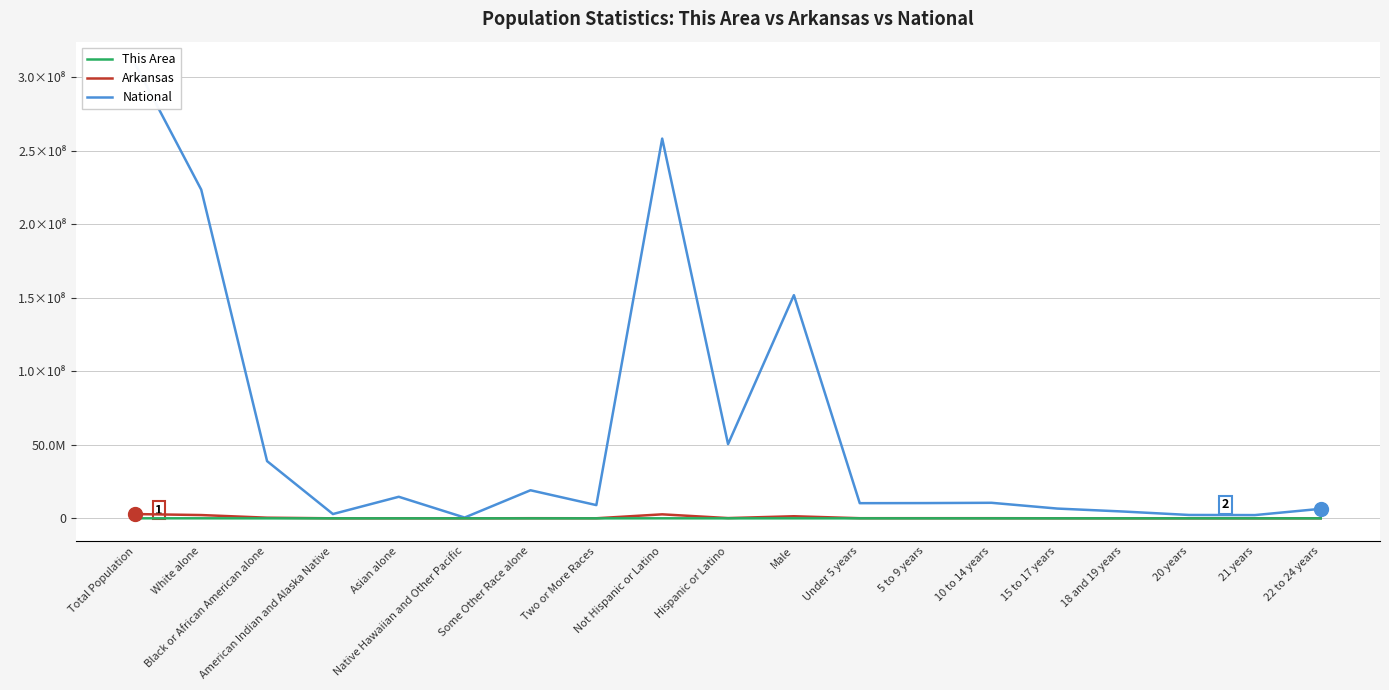

True or false: National and Arkansas cross at least once.

False